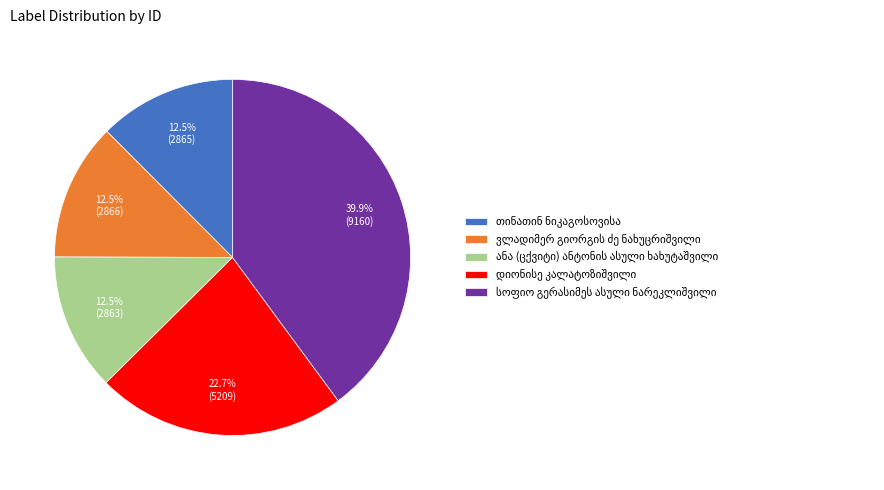

Does any single category account for the majority?

No